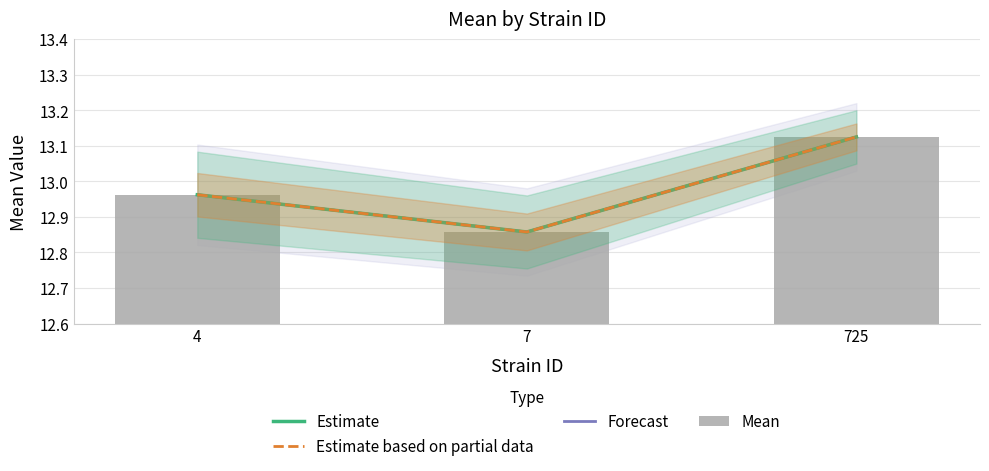

Reading right to left, what are all the values shown in this chart?

Estimate: 13.1	12.9	13.0
Estimate based on partial data: 13.1	12.9	13.0
Forecast: 13.1	12.9	13.0
Mean: 13.1	12.9	13.0